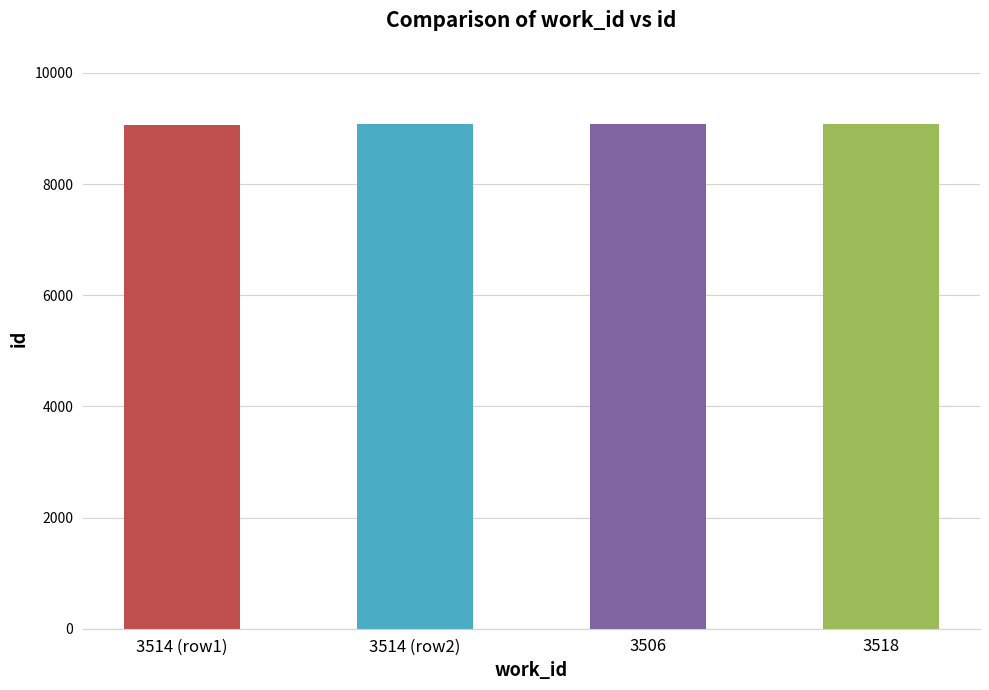

How many series are shown in this chart?

1